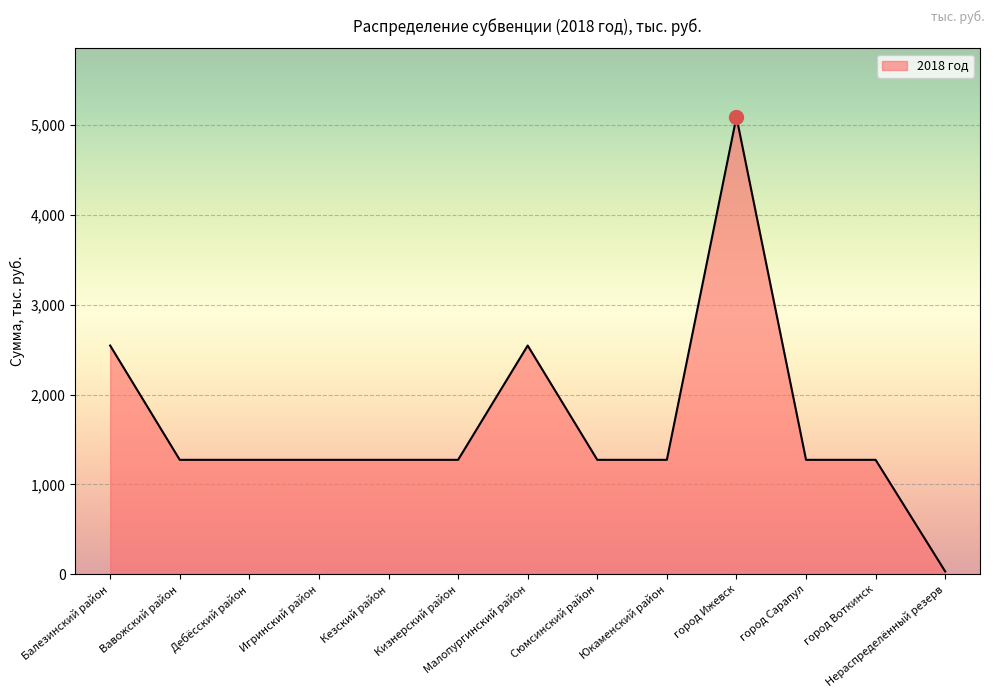

What is the approximate value at город Ижевск?

5090.4